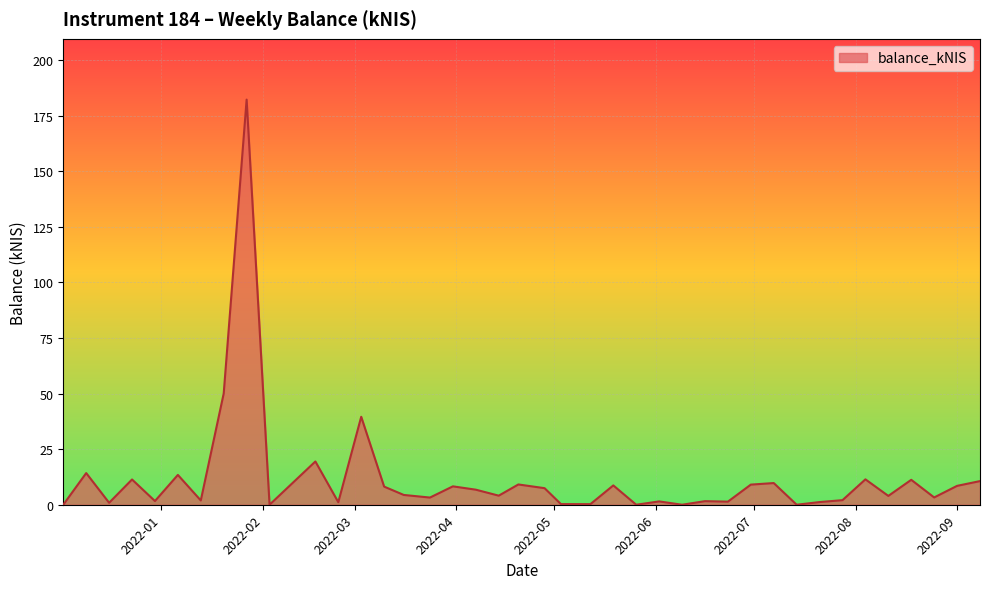

How many lines are shown in the chart?

1